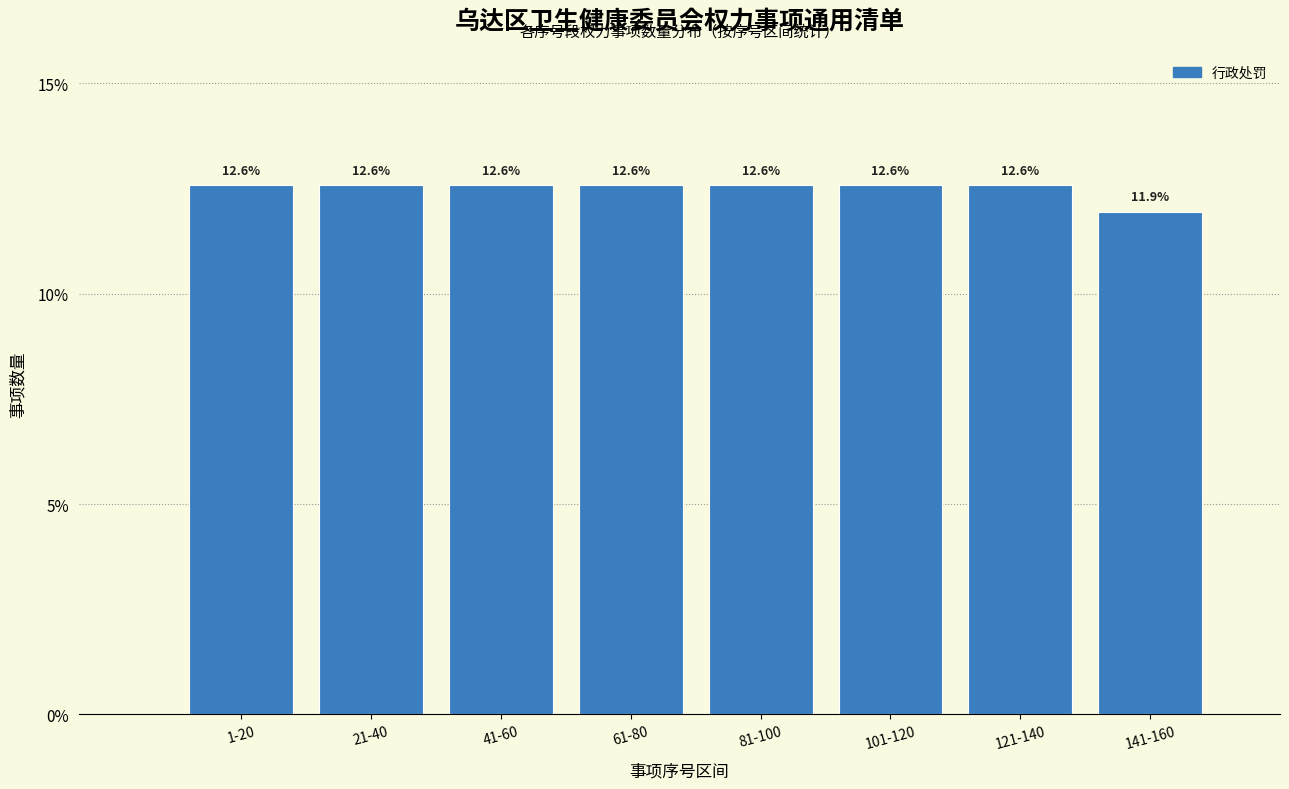

Reading right to left, list all the values displayed in this chart.

141-160=11.9	121-140=12.6	101-120=12.6	81-100=12.6	61-80=12.6	41-60=12.6	21-40=12.6	1-20=12.6